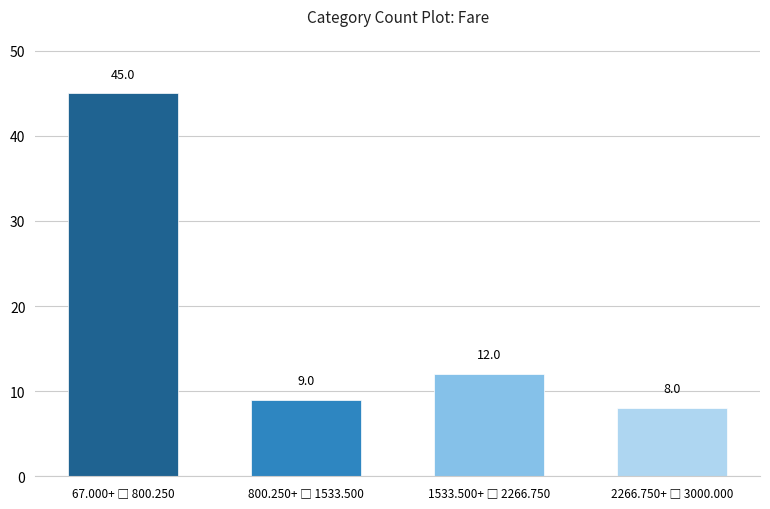

Reading left to right, list all the values displayed in this chart.

45	9	12	8